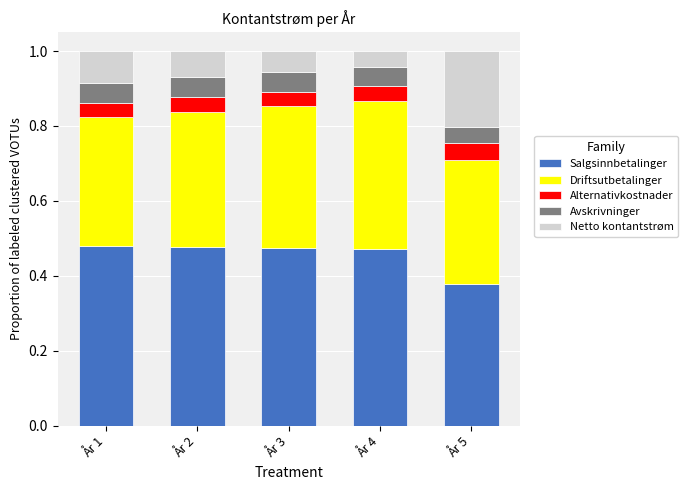

The value of Salgsinnbetalinger at År 2 is 0.1. True or false?

False